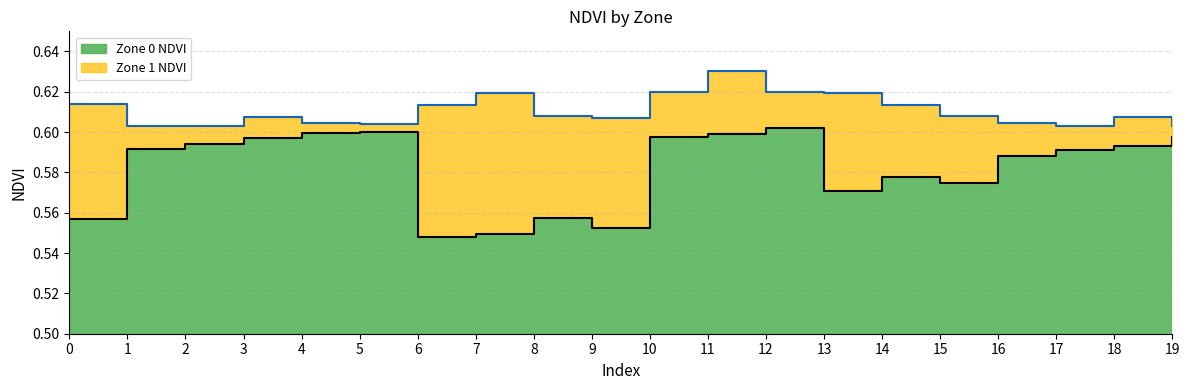

How many interior local peaks does the Zone 0 NDVI series have?

4